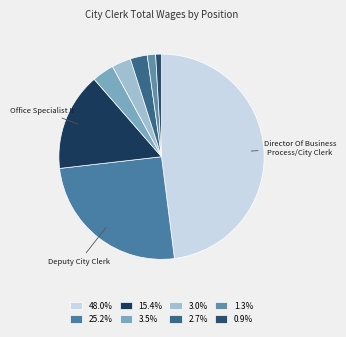

Count the number of slices in the pie.

8